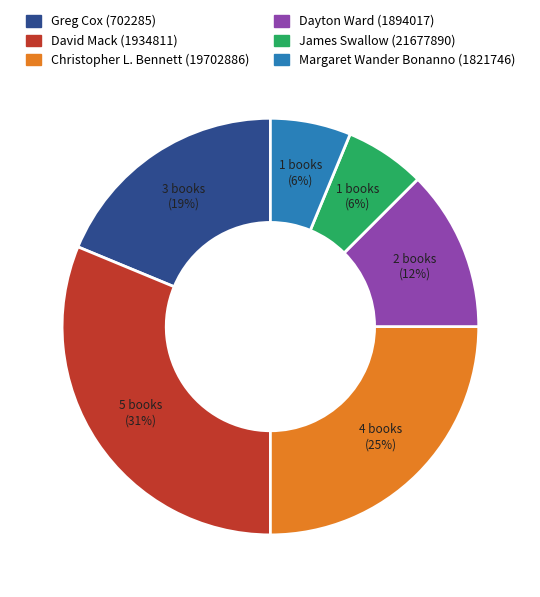

Which has a higher value, Christopher L. Bennett (19702886) or James Swallow (21677890)?

Christopher L. Bennett (19702886)